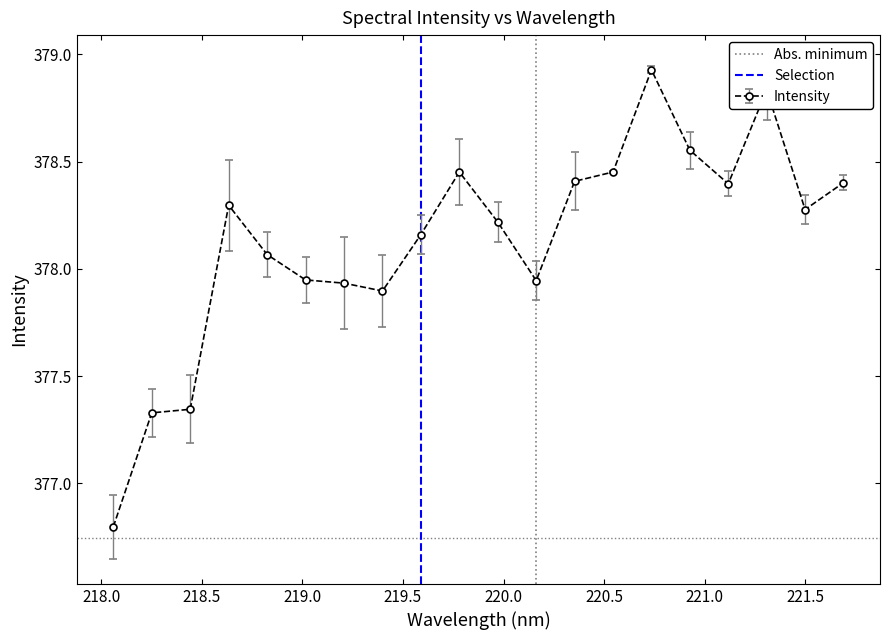

True or false: Intensity has more than 1 points higher than both neighbors.

True